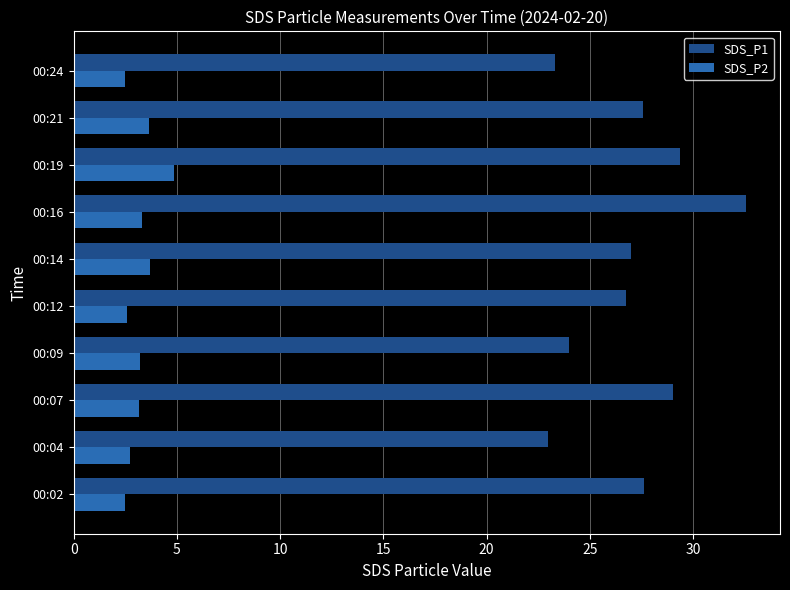

The value of SDS_P1 at 00:21 is 27.6. True or false?

True